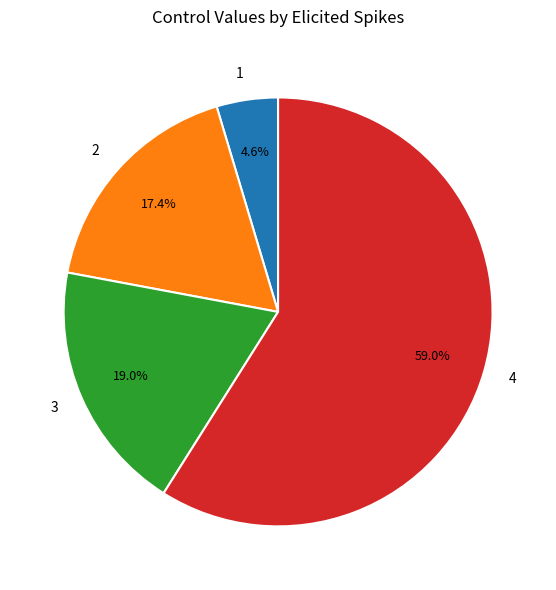

Which category has the biggest portion of the pie?

4